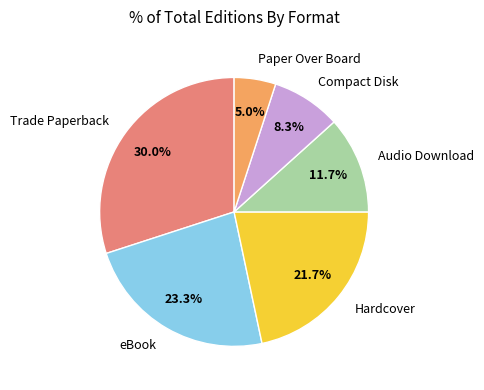

To the nearest percent, what is the average slice percentage?

17%